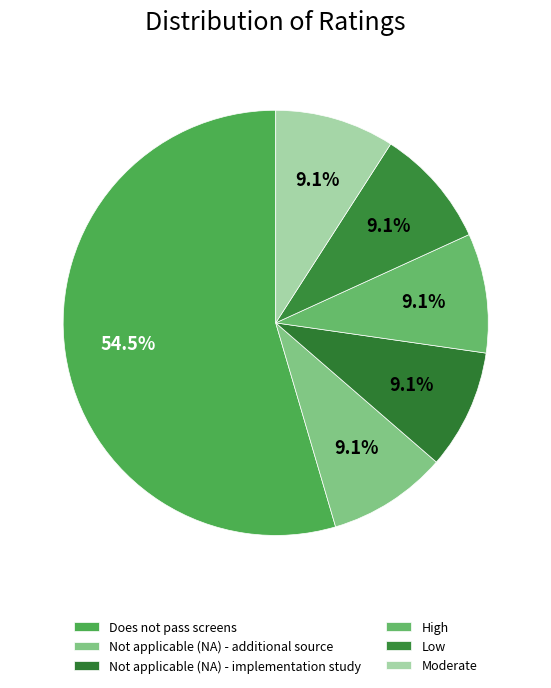

What is the smallest slice in the pie chart?

Not applicable (NA) - additional source